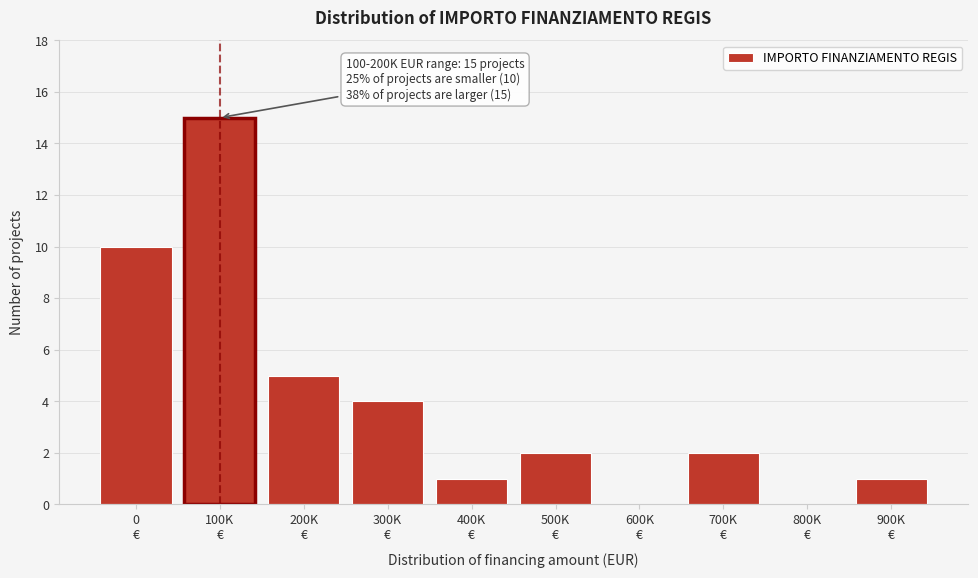

What is the maximum value shown in the chart?

15